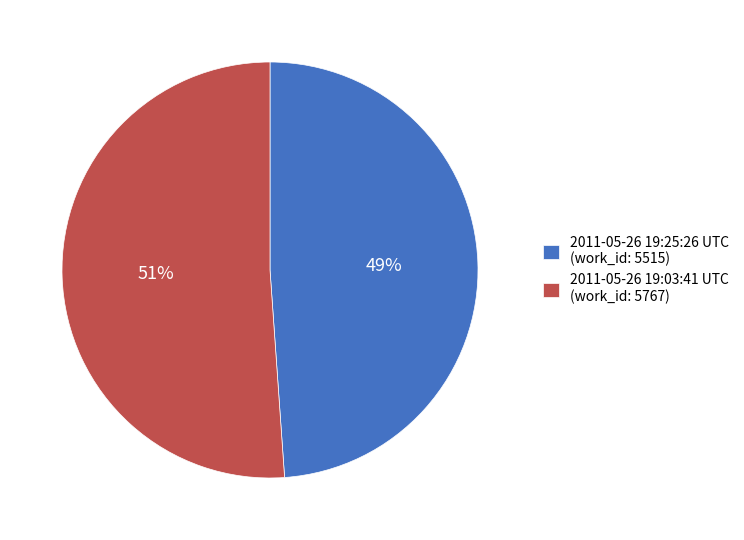

Approximately how many times larger is the value at 2011-05-26 19:03:41 UTC (work_id: 5767) compared to 2011-05-26 19:25:26 UTC (work_id: 5515)?

1.0